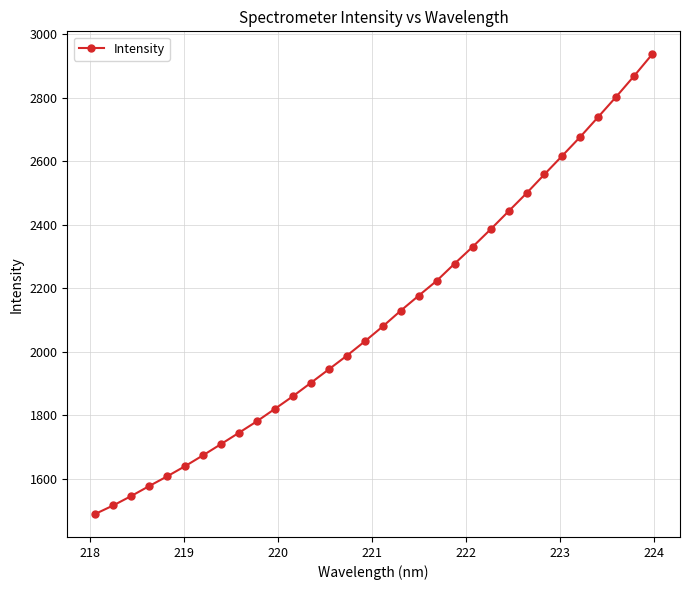

True or false: the data has more than 2 interior local peaks.

False